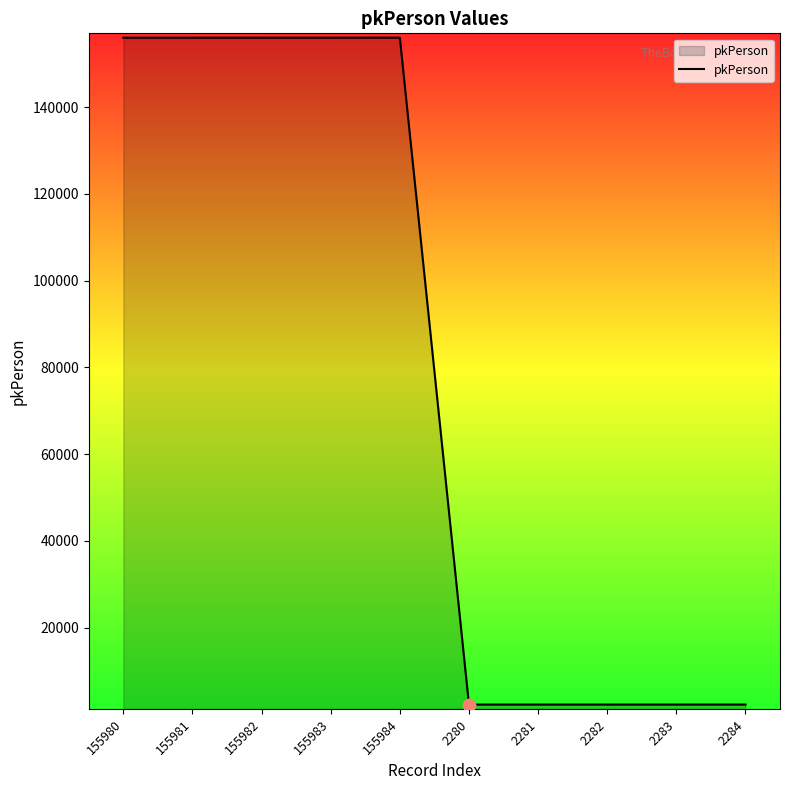

What is the change in value from 2282 to 2283?

+1